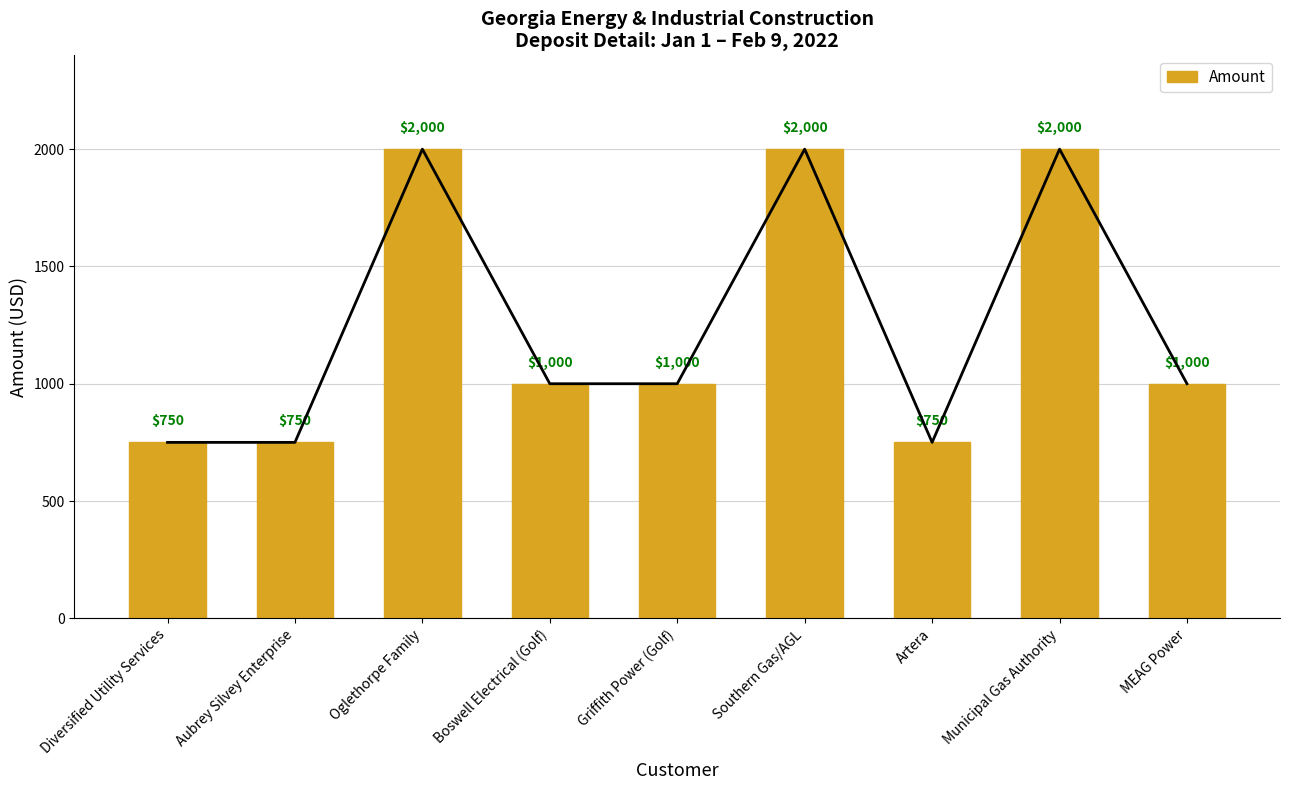

What is the maximum value shown in the chart?

2000